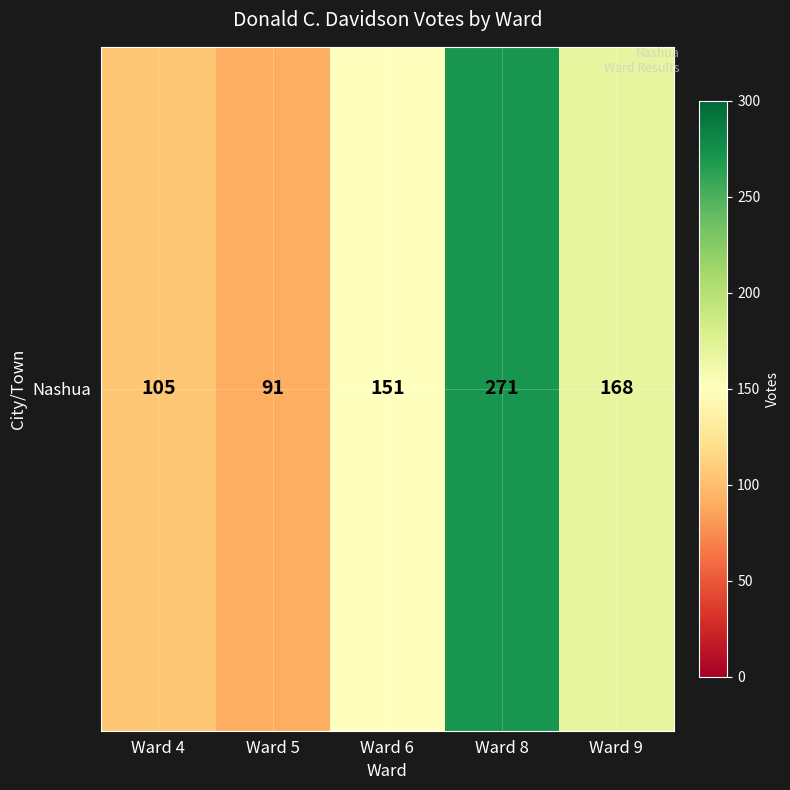

What is the average value?

157